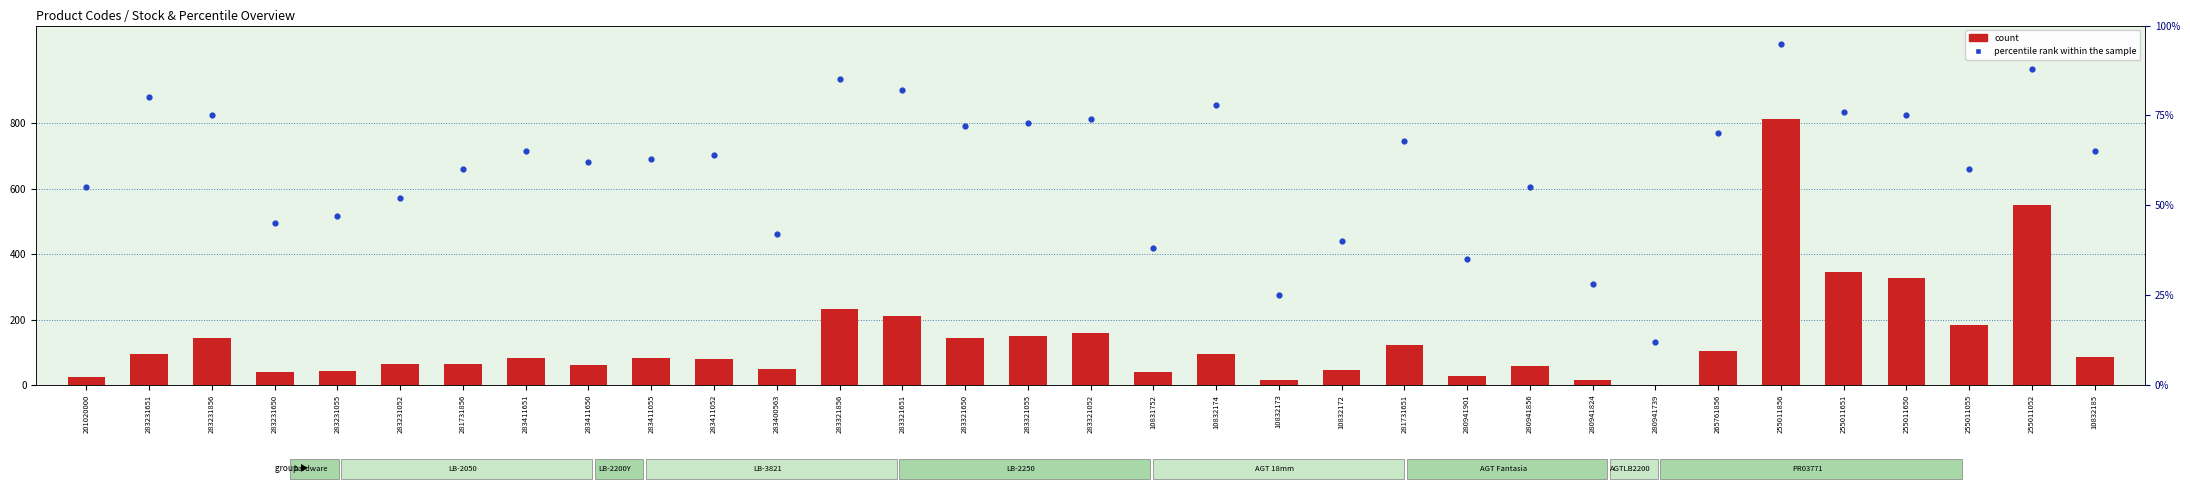

Which series has the widest spread of Y values?

count